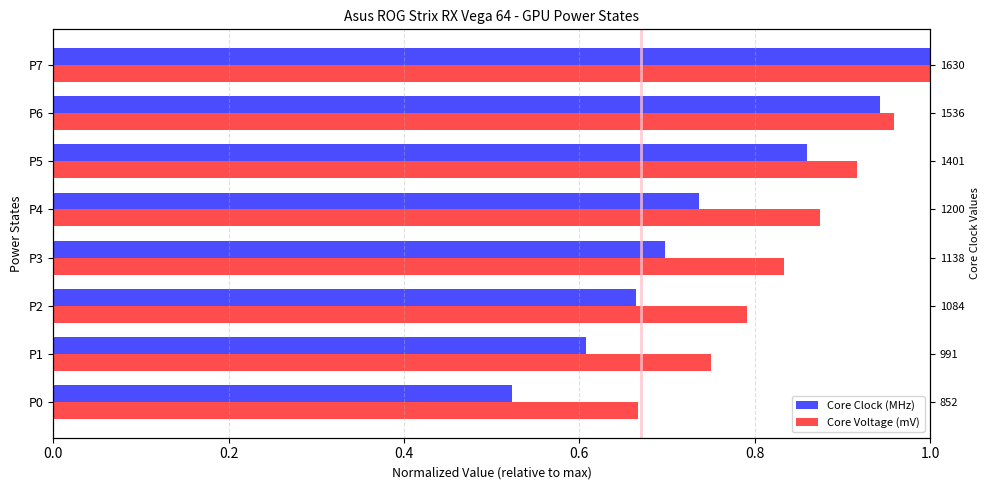

The Core Voltage (mV) series shows 1.7 at P6. True or false?

False